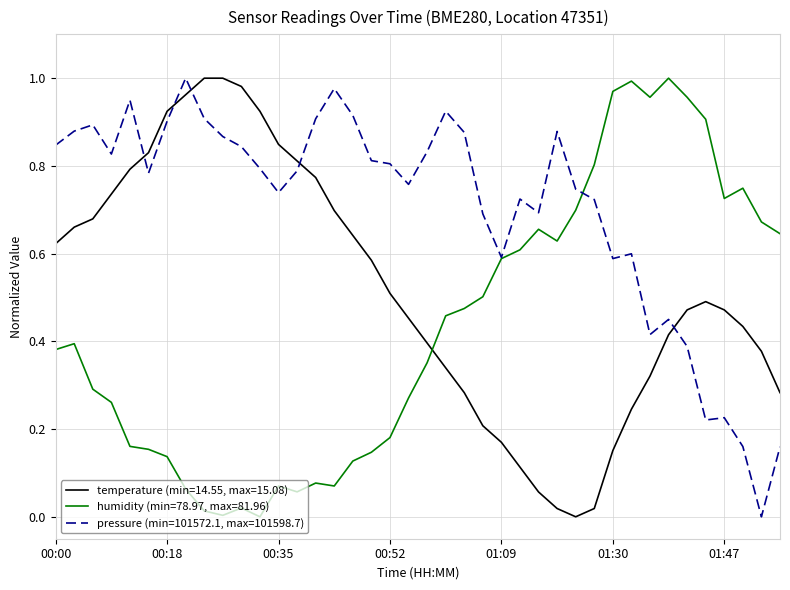

True or false: temperature (min=14.55, max=15.08) and pressure (min=101572.1, max=101598.7) cross at least once.

True